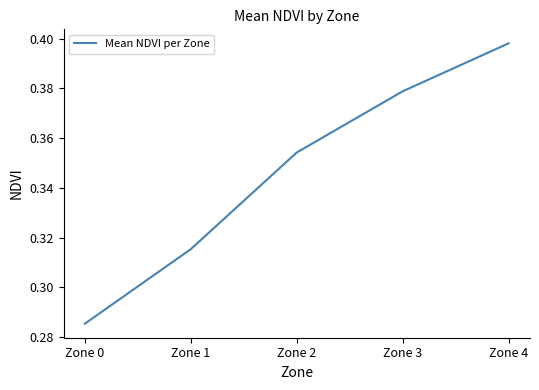

What is the change in value from Zone 0 to Zone 3?

+0.1